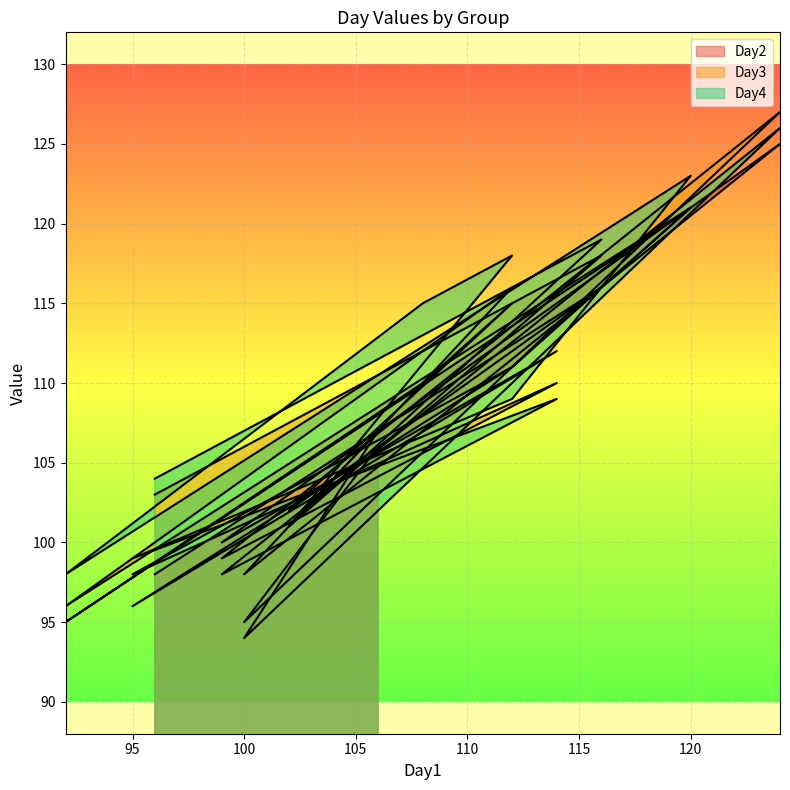

Which has a higher value, 102 or 114?

114